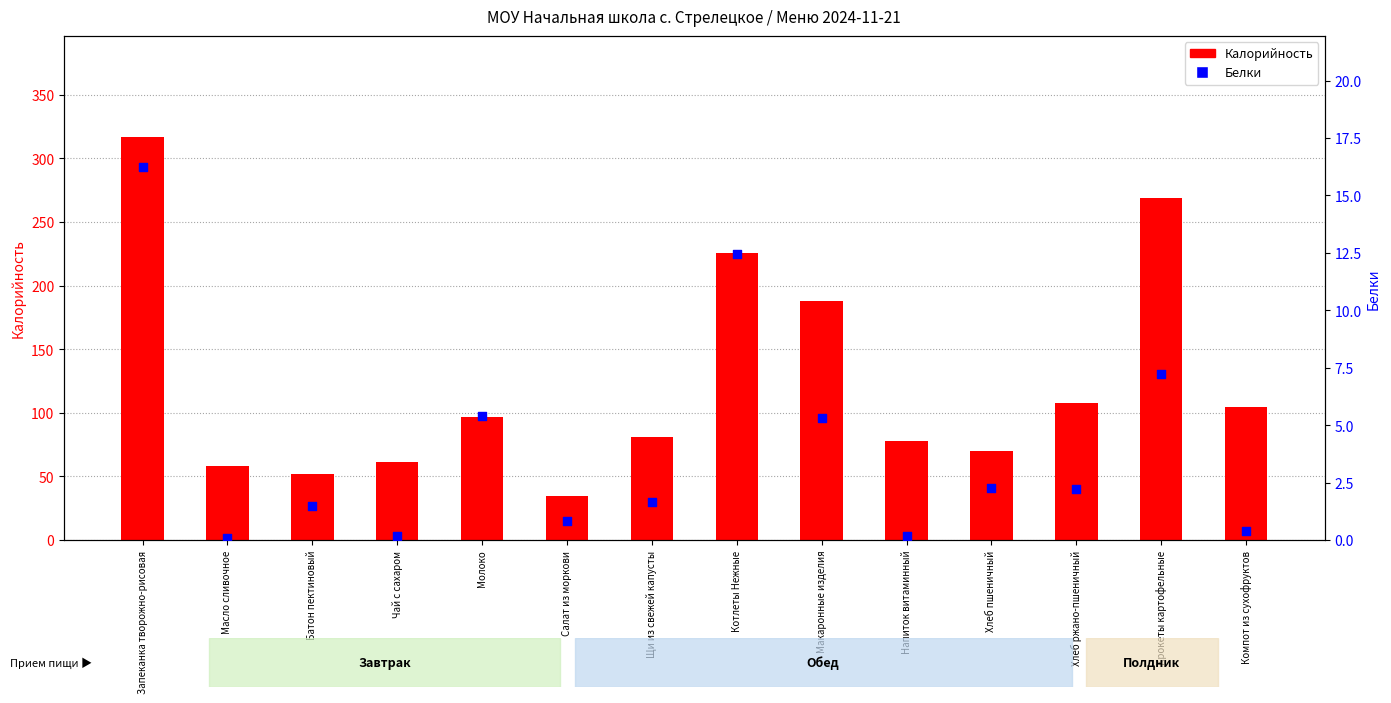

Which series has the largest total across all categories?

Калорийность